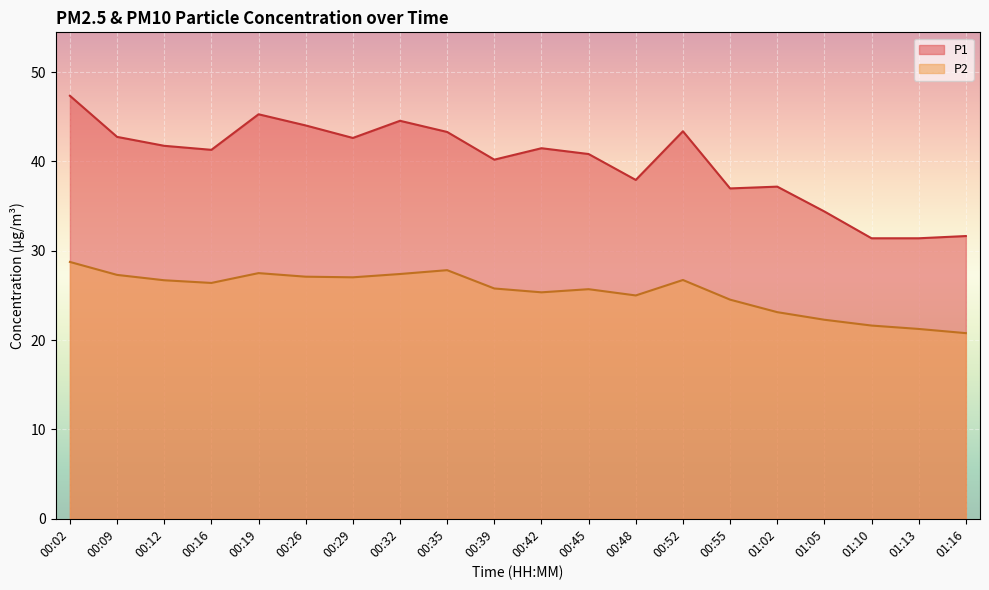

Which series changed the most between 00:26 and 01:02?

P1